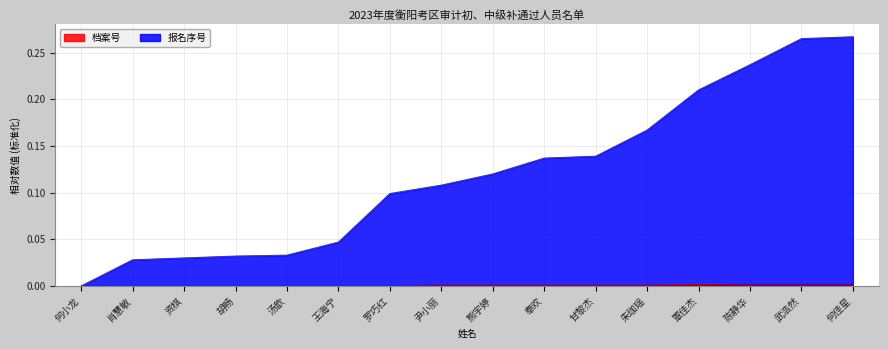

Reading right to left, what are all the values shown in this chart?

报名序号: 0.3	0.3	0.2	0.2	0.2	0.1	0.1	0.1	0.1	0.1	0.0	0.0	0.0	0.0	0.0	0.0
档案号: 0.0	0.0	0.0	0.0	0.0	0.0	0.0	0.0	0.0	0.0	0.0	0.0	0.0	0.0	0.0	0.0